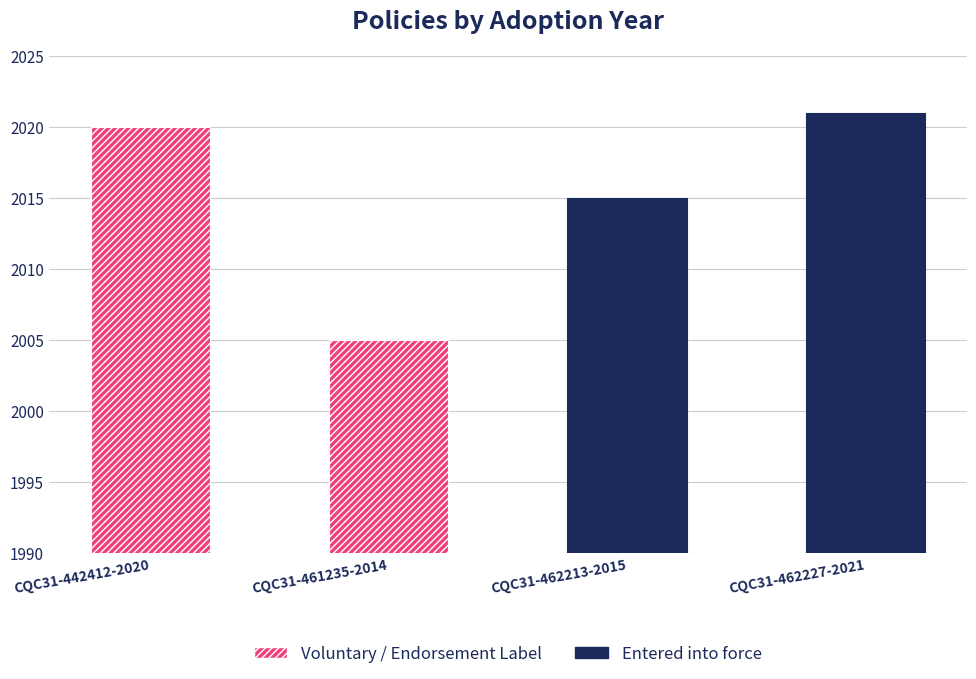

Reading left to right, what are all the values shown in this chart?

2020	2005	2015	2021